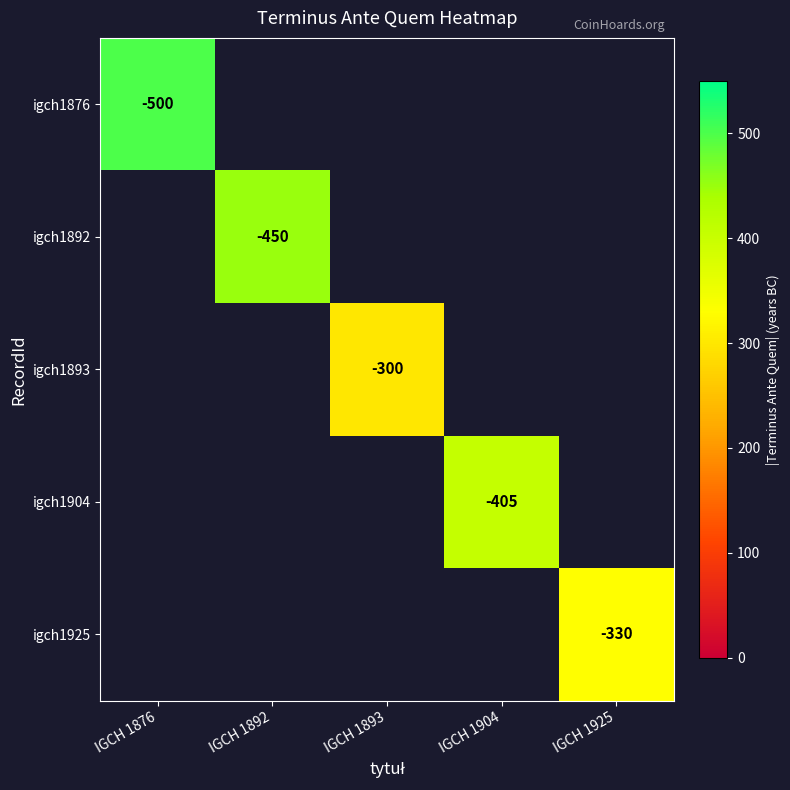

The value of igch1925 at IGCH 1925 is -468. True or false?

False